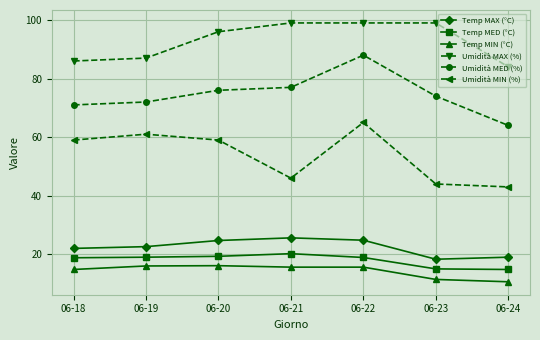

List the series in order of their peak value, lowest first.

Temp MIN (°C), Temp MED (°C), Temp MAX (°C), Umidità MIN (%), Umidità MED (%), Umidità MAX (%)